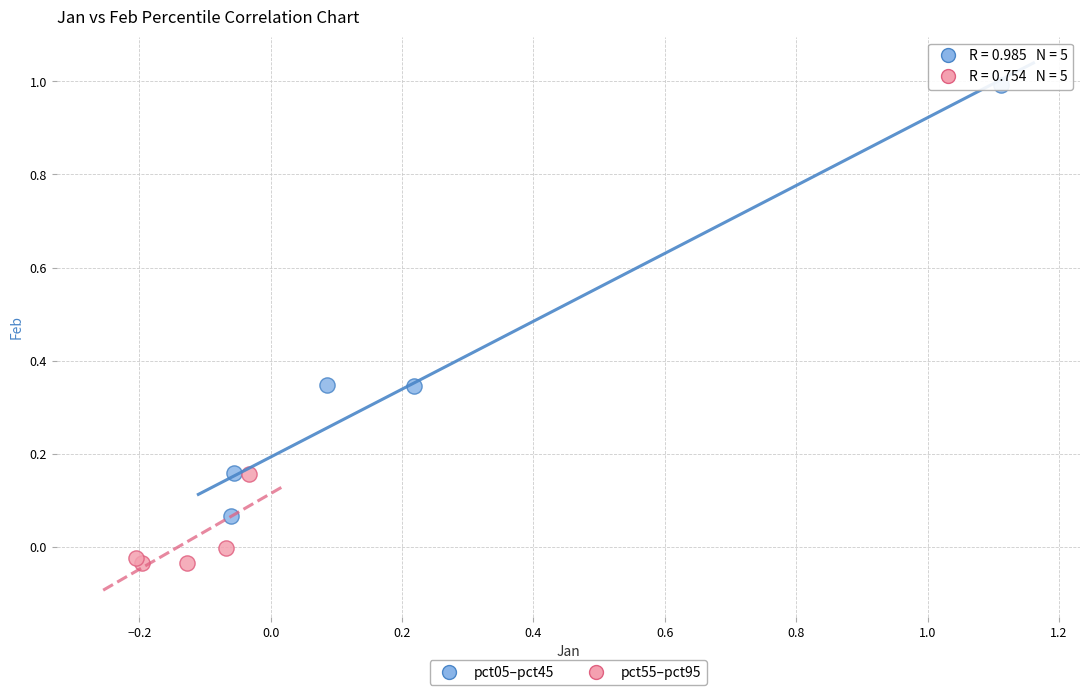

Which series has the widest spread of Y values?

pct05–pct45